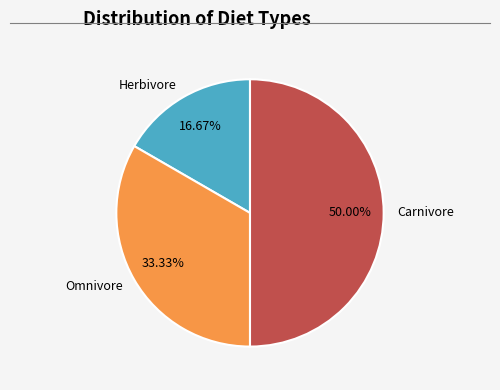

How many segments does this pie chart have?

3